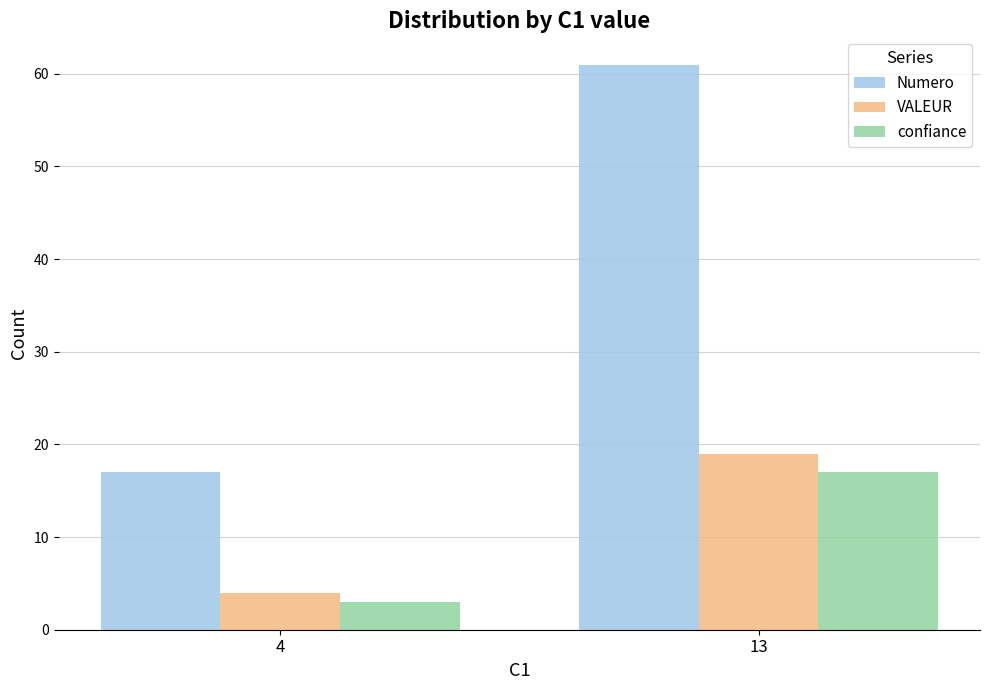

What is the value of the confiance bar at the 1st from the left?

3